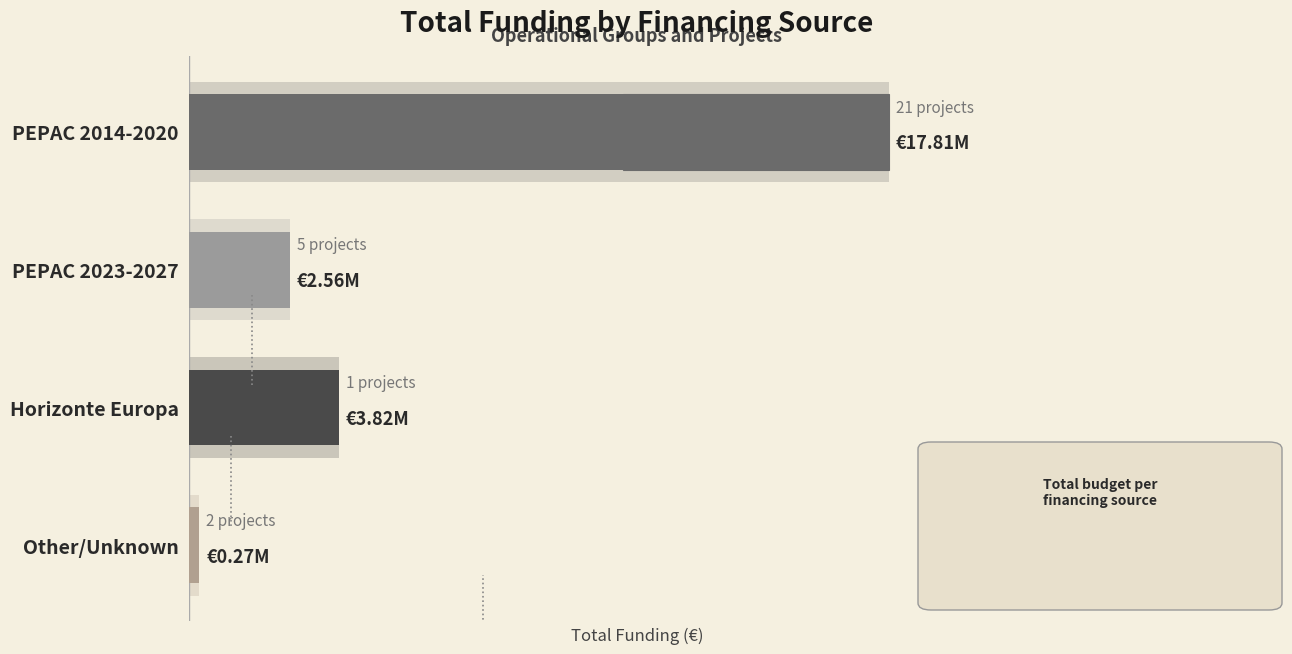

What is the greatest value displayed?

17807702